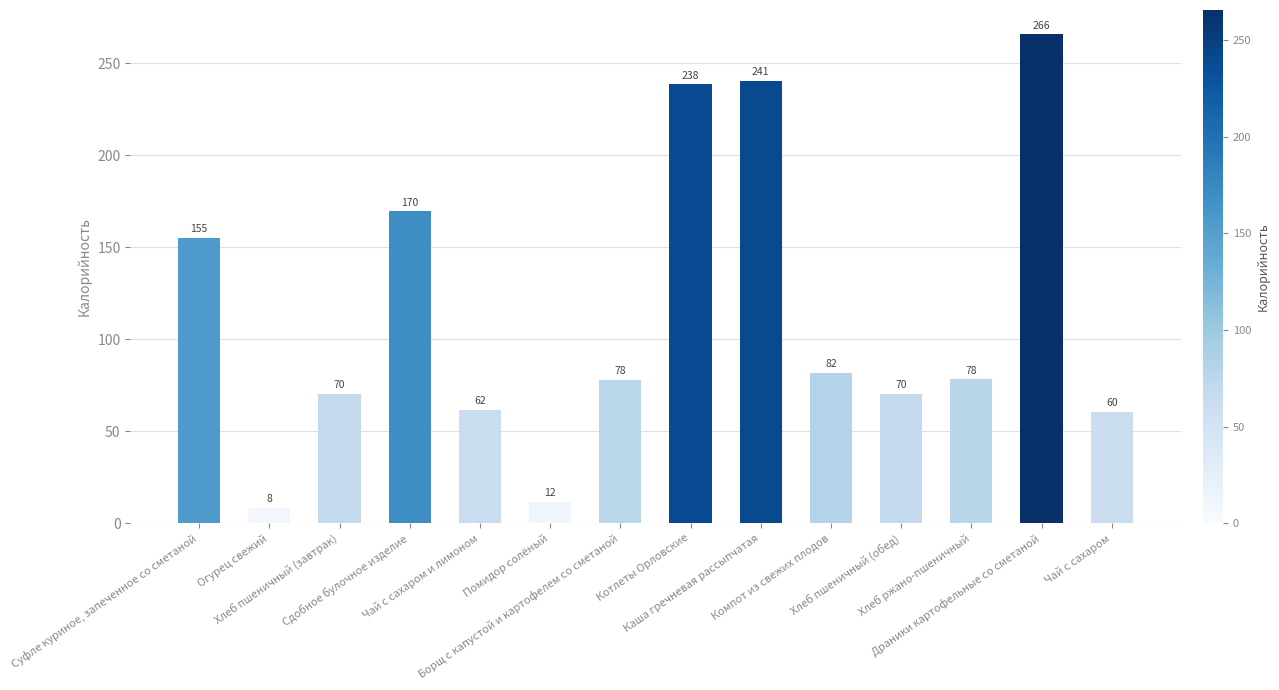

What is the difference between the maximum and minimum values?

257.1